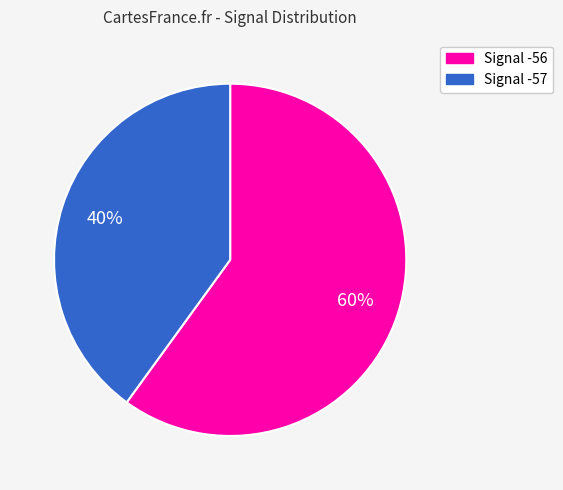

What percentage is the Signal -56 slice, to the nearest percent?

60%